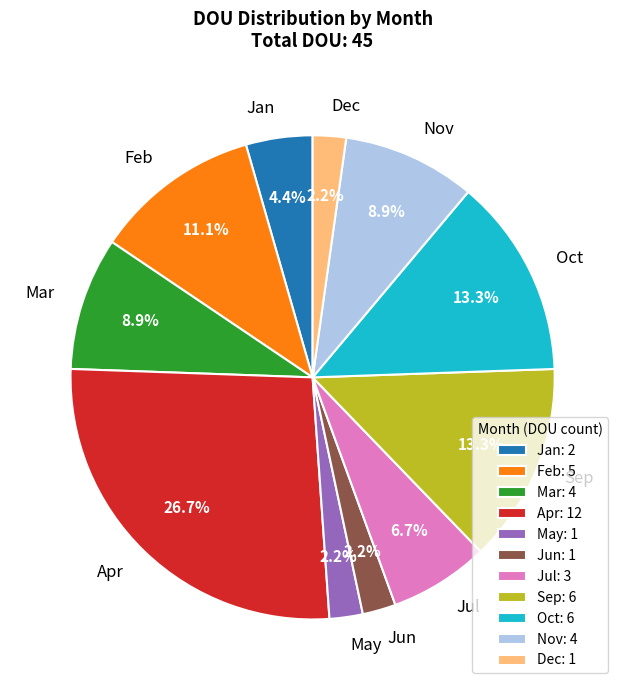

Is there any slice that represents more than half of the pie?

No